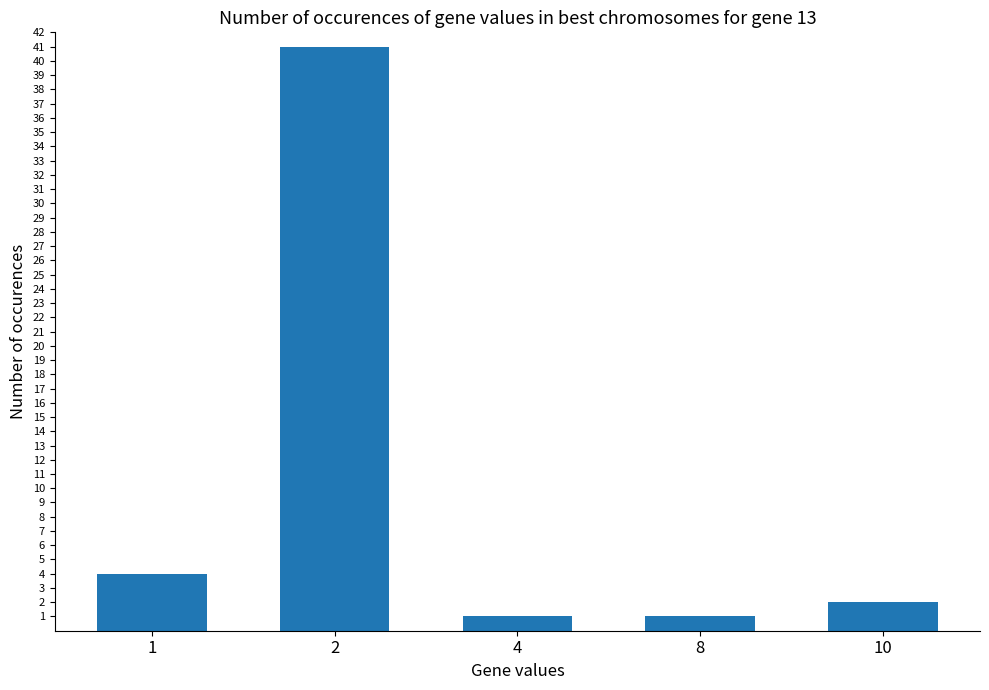

Between 1 and 2, which is larger?

2